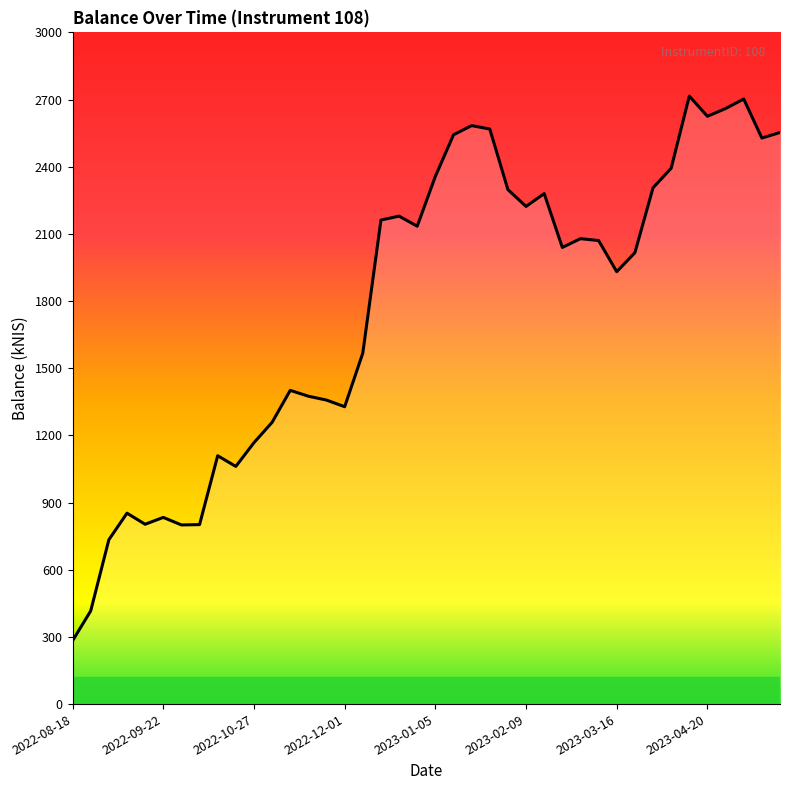

How many lines are shown in the chart?

1